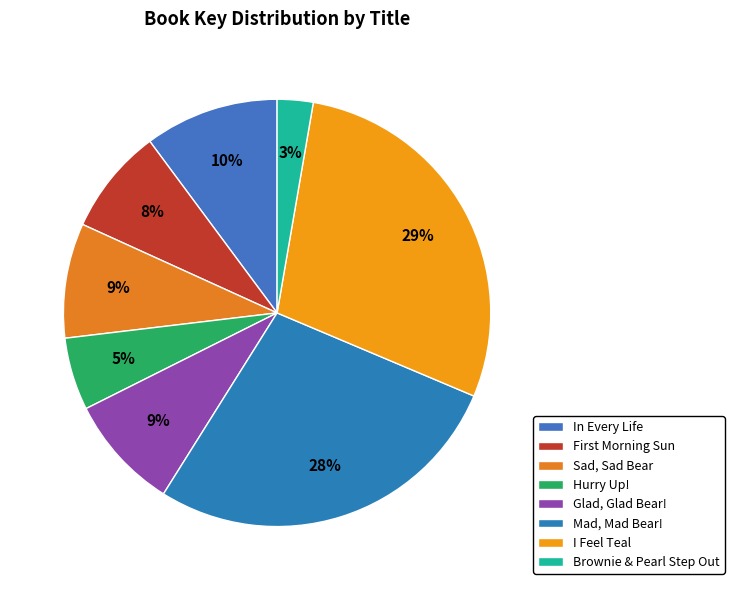

Does Brownie & Pearl Step Out represent more than half of the total?

No